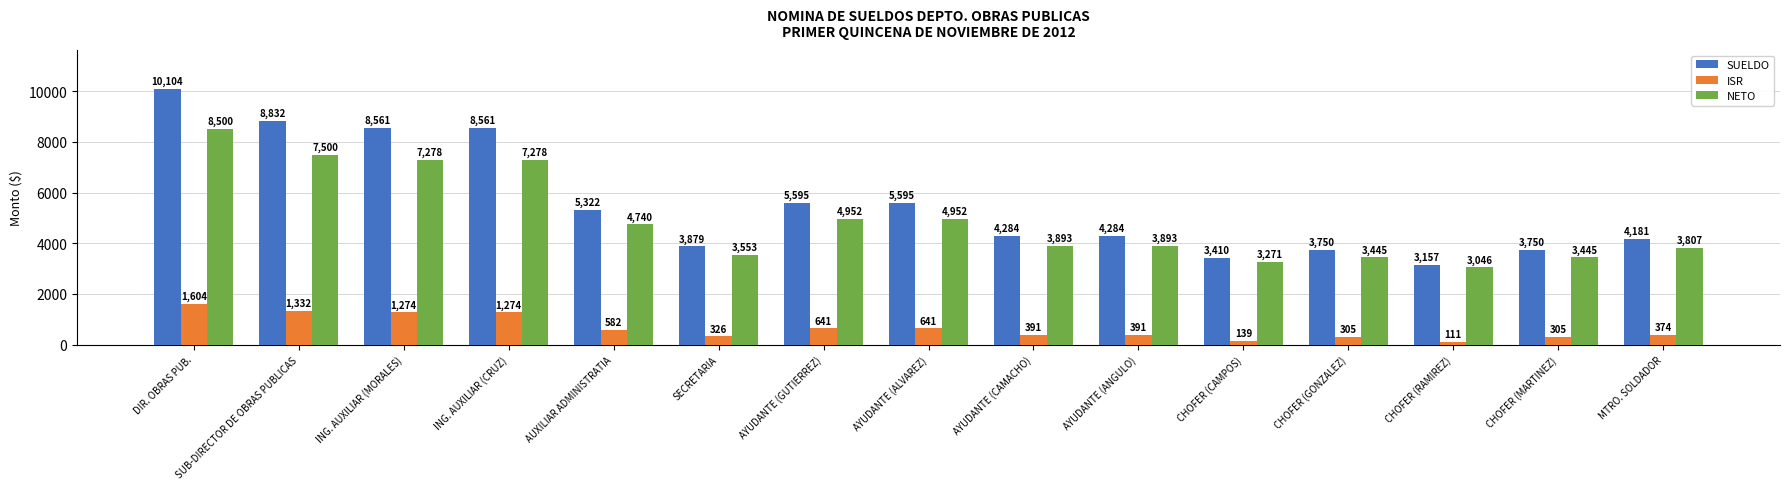

What is the label of the 3rd bar from the right?

CHOFER (RAMIREZ)